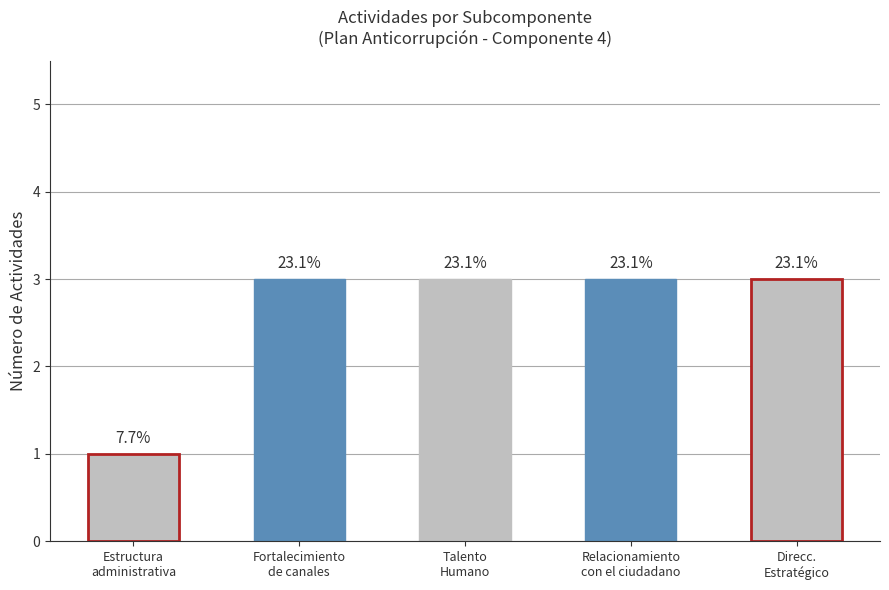

How many bars are there in total?

5